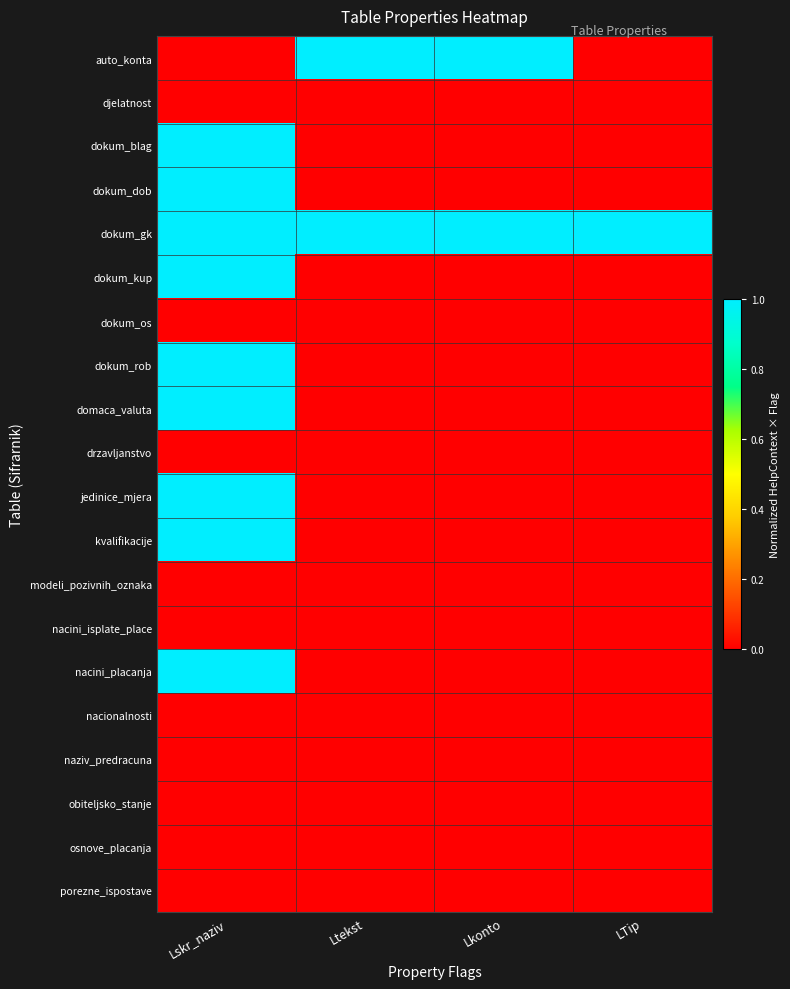

Reading left to right, list all the values displayed in this chart.

auto_konta: Lskr_naziv=0.0	Ltekst=1.0	Lkonto=1.0	LTip=0.0
djelatnost: Lskr_naziv=0.0	Ltekst=0.0	Lkonto=0.0	LTip=0.0
dokum_blag: Lskr_naziv=1.0	Ltekst=0.0	Lkonto=0.0	LTip=0.0
dokum_dob: Lskr_naziv=1.0	Ltekst=0.0	Lkonto=0.0	LTip=0.0
dokum_gk: Lskr_naziv=1.0	Ltekst=1.0	Lkonto=1.0	LTip=1.0
dokum_kup: Lskr_naziv=1.0	Ltekst=0.0	Lkonto=0.0	LTip=0.0
dokum_os: Lskr_naziv=0.0	Ltekst=0.0	Lkonto=0.0	LTip=0.0
dokum_rob: Lskr_naziv=1.0	Ltekst=0.0	Lkonto=0.0	LTip=0.0
domaca_valuta: Lskr_naziv=1.0	Ltekst=0.0	Lkonto=0.0	LTip=0.0
drzavljanstvo: Lskr_naziv=0.0	Ltekst=0.0	Lkonto=0.0	LTip=0.0
jedinice_mjera: Lskr_naziv=1.0	Ltekst=0.0	Lkonto=0.0	LTip=0.0
kvalifikacije: Lskr_naziv=1.0	Ltekst=0.0	Lkonto=0.0	LTip=0.0
modeli_pozivnih_oznaka: Lskr_naziv=0.0	Ltekst=0.0	Lkonto=0.0	LTip=0.0
nacini_isplate_place: Lskr_naziv=0.0	Ltekst=0.0	Lkonto=0.0	LTip=0.0
nacini_placanja: Lskr_naziv=1.0	Ltekst=0.0	Lkonto=0.0	LTip=0.0
nacionalnosti: Lskr_naziv=0.0	Ltekst=0.0	Lkonto=0.0	LTip=0.0
naziv_predracuna: Lskr_naziv=0.0	Ltekst=0.0	Lkonto=0.0	LTip=0.0
obiteljsko_stanje: Lskr_naziv=0.0	Ltekst=0.0	Lkonto=0.0	LTip=0.0
osnove_placanja: Lskr_naziv=0.0	Ltekst=0.0	Lkonto=0.0	LTip=0.0
porezne_ispostave: Lskr_naziv=0.0	Ltekst=0.0	Lkonto=0.0	LTip=0.0